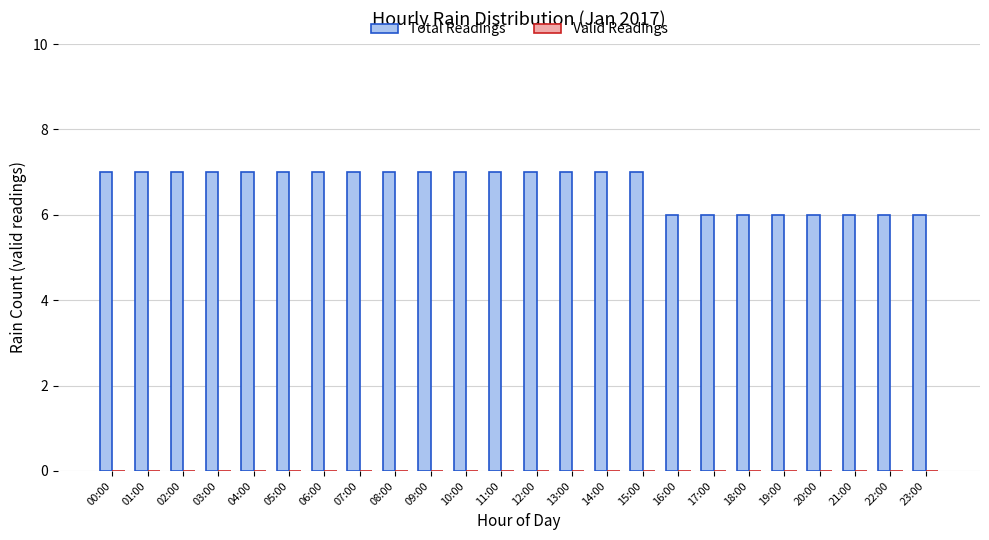

Does the chart contain any negative values?

No